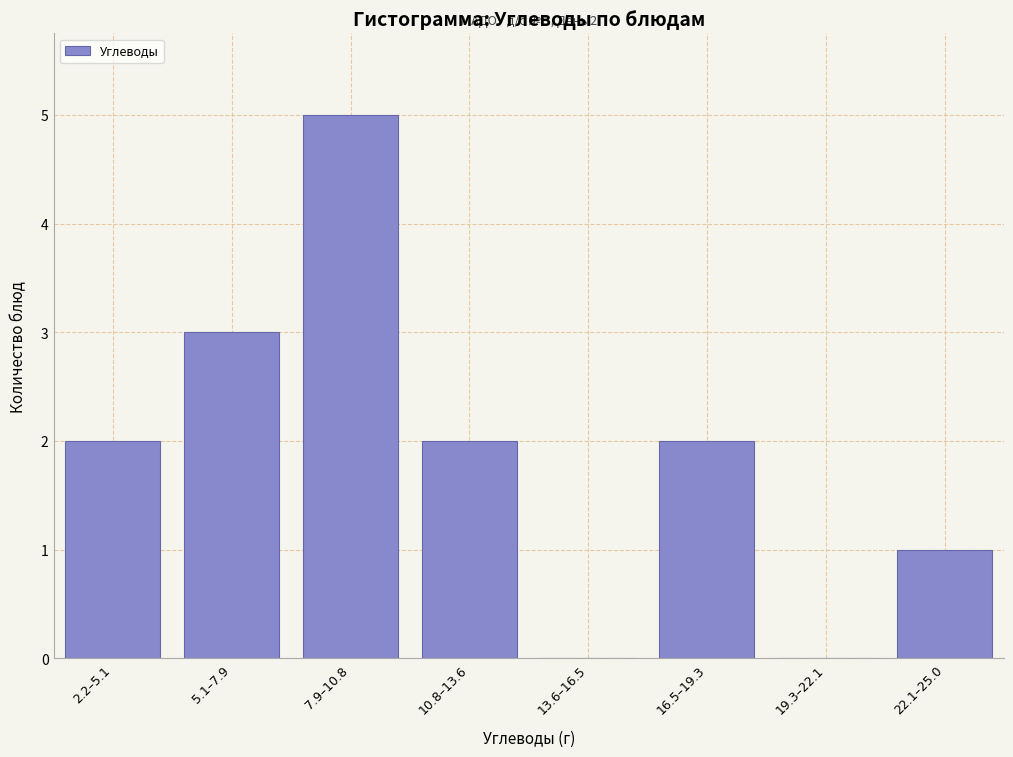

Reading right to left, extract all data points from this chart.

22.1–25.0=1	19.3–22.1=0	16.5–19.3=2	13.6–16.5=0	10.8–13.6=2	7.9–10.8=5	5.1–7.9=3	2.2–5.1=2